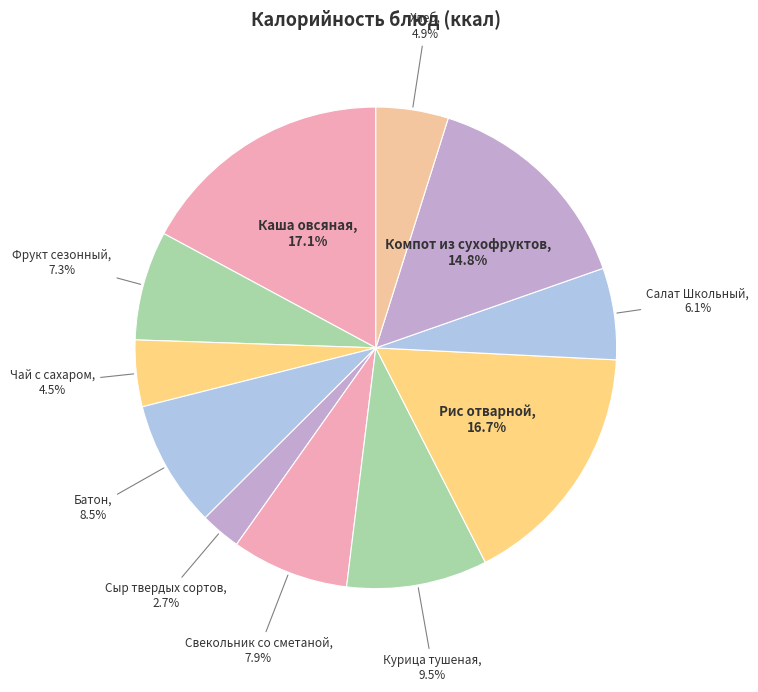

Is there any slice that represents more than half of the pie?

No